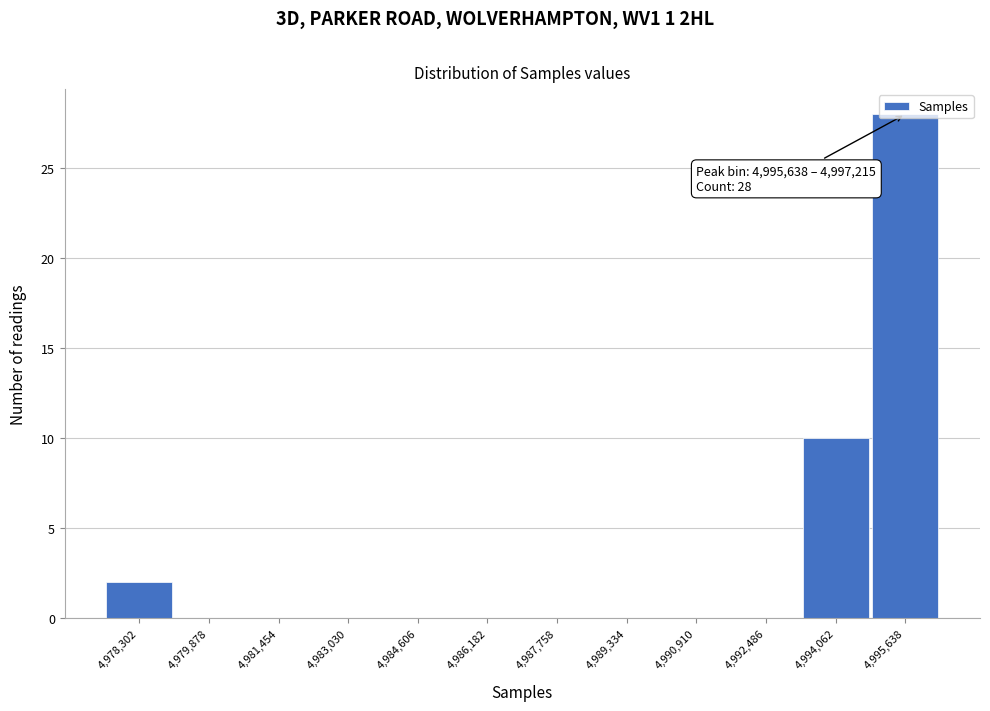

Where is the data nearest to the value 14?

4,994,062